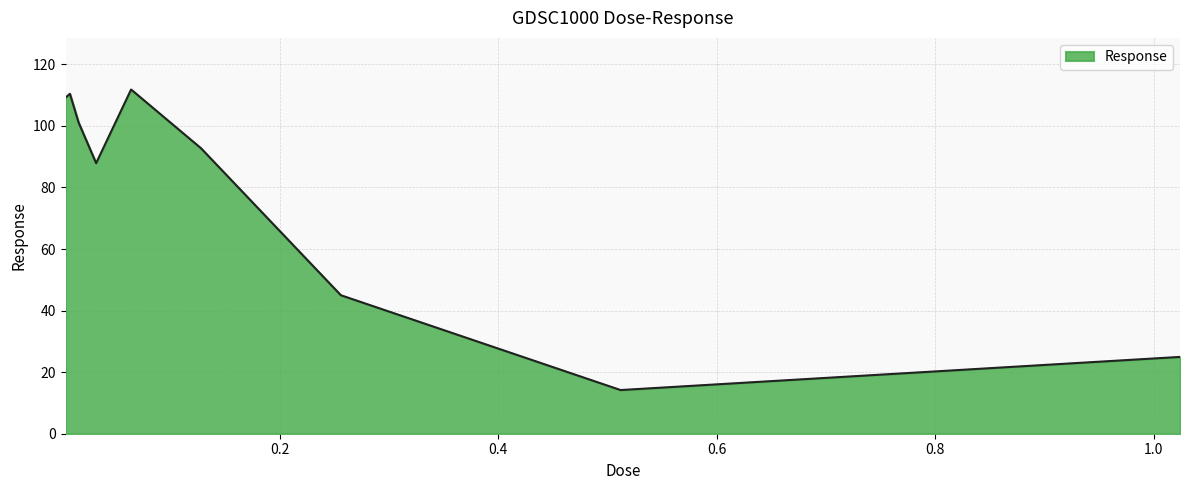

What is the average value?

77.5